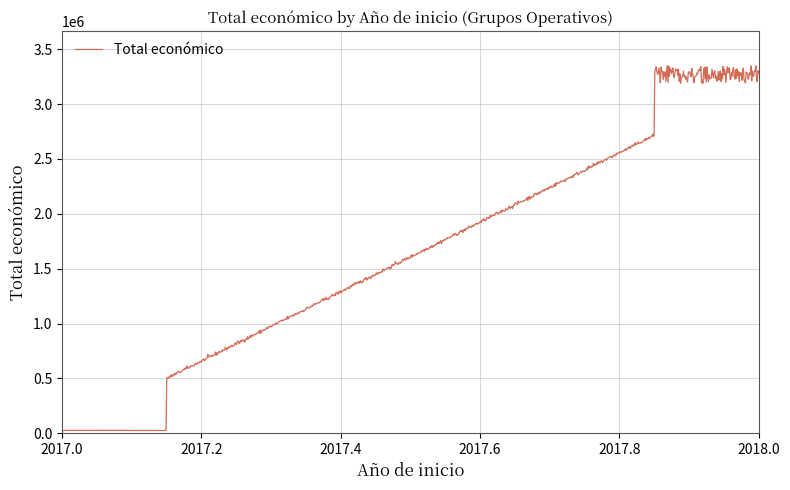

What is the difference between the maximum and minimum values?

3323619.2